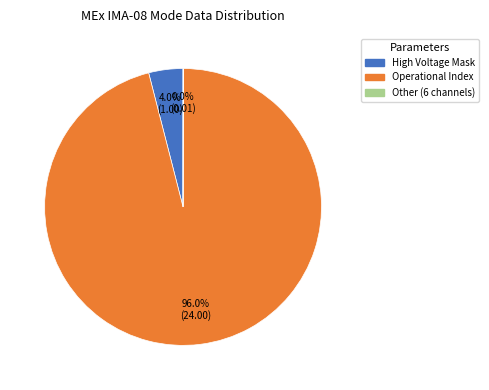

To the nearest percent, what is the difference between the largest and smallest slice percentages?

96%